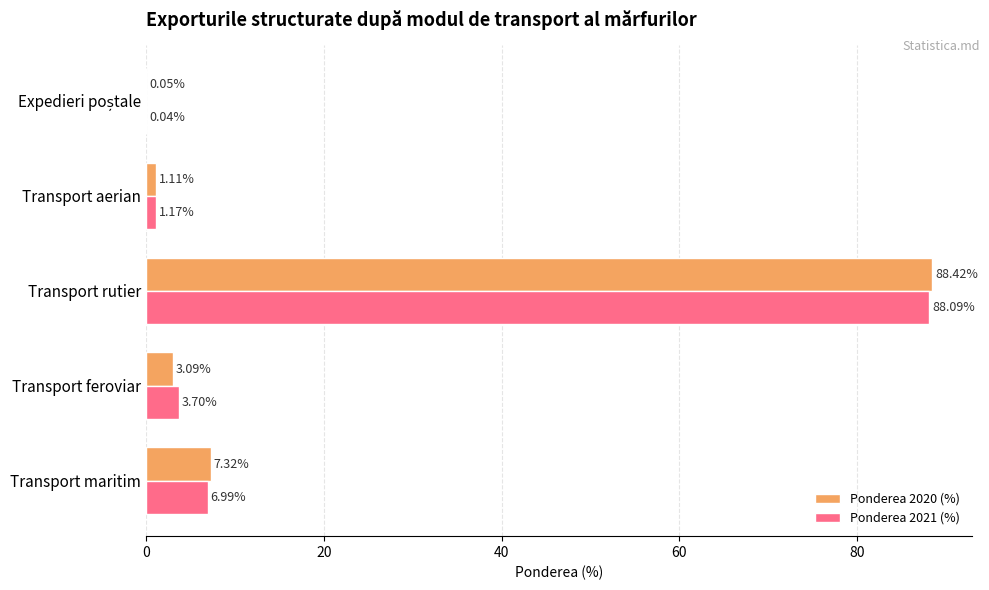

Which series changed the most between Transport maritim and Transport aerian?

Ponderea 2020 (%)